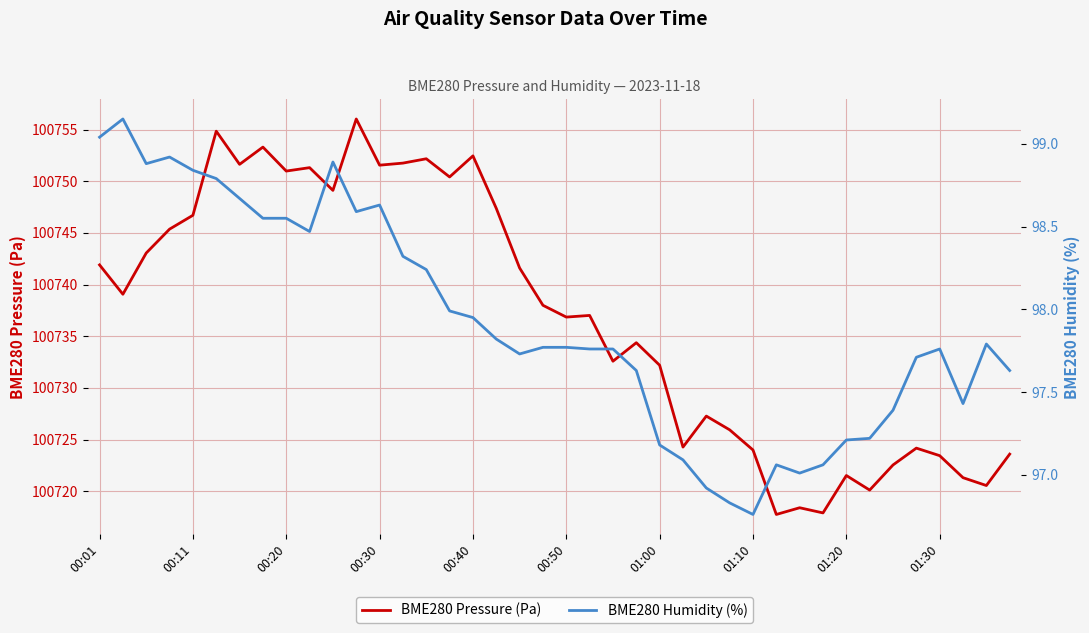

True or false: BME280 Humidity (%) and BME280 Pressure (Pa) cross at least once.

False